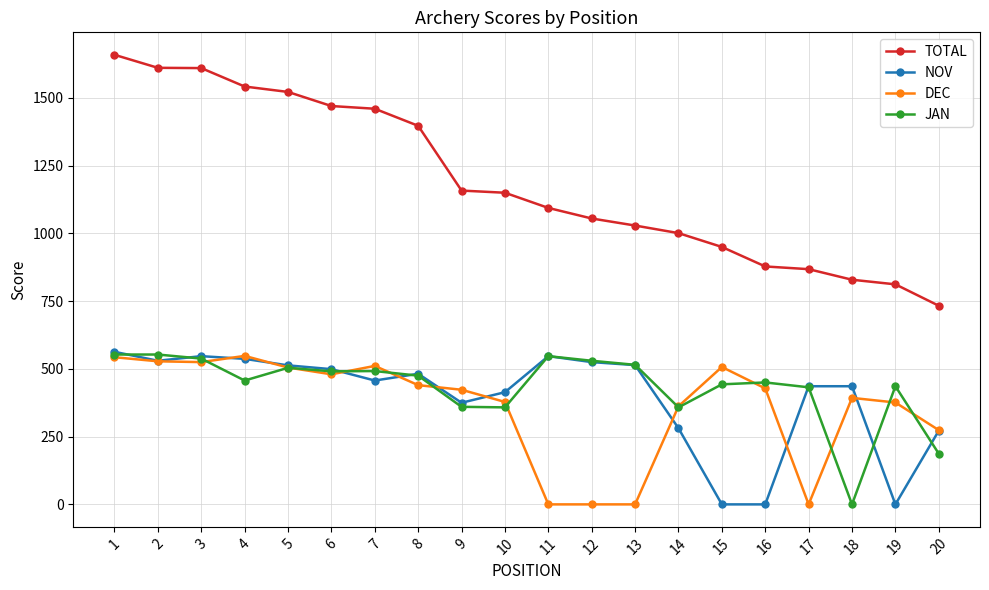

At how many categories does at least one series exceed 588?

20